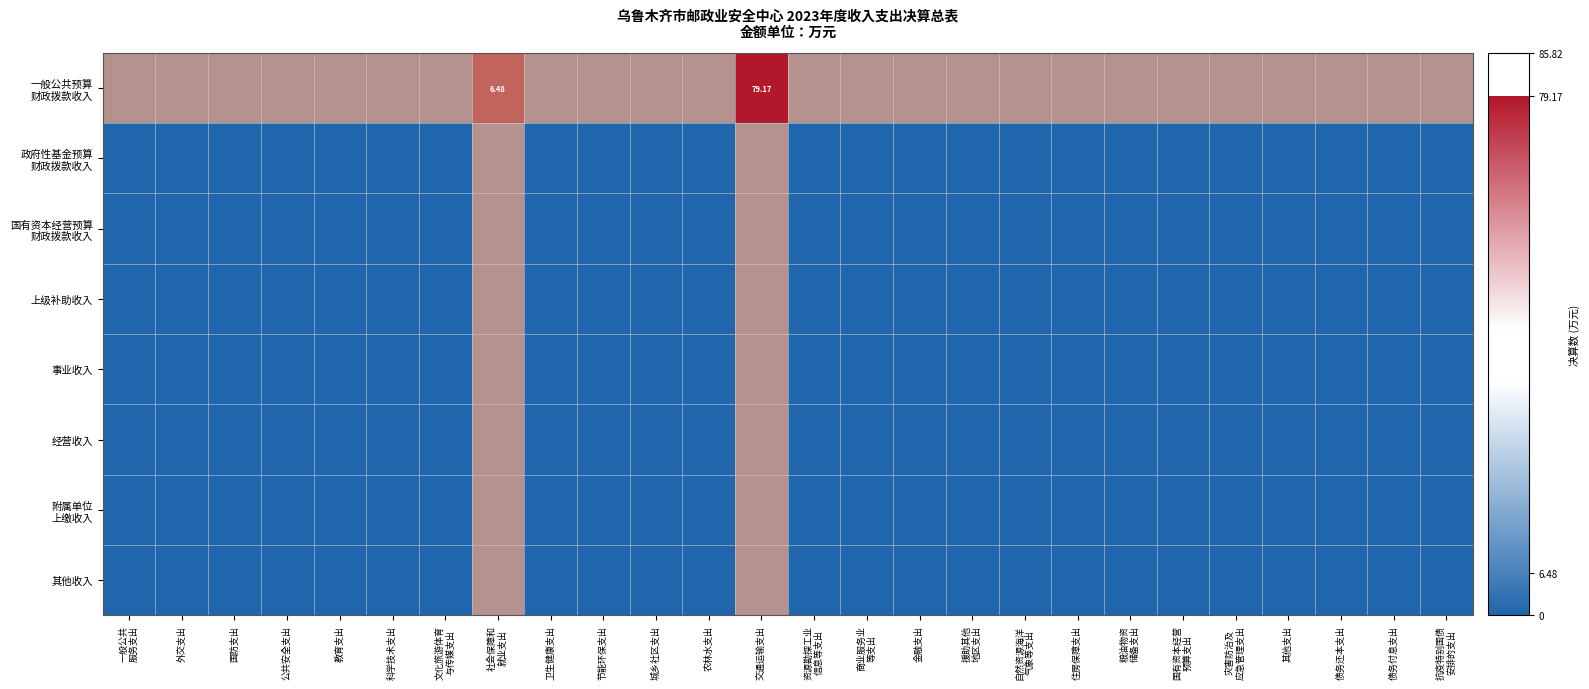

Which series changed the most between 外交支出 and 交通运输支出?

一般公共预算 财政拨款收入